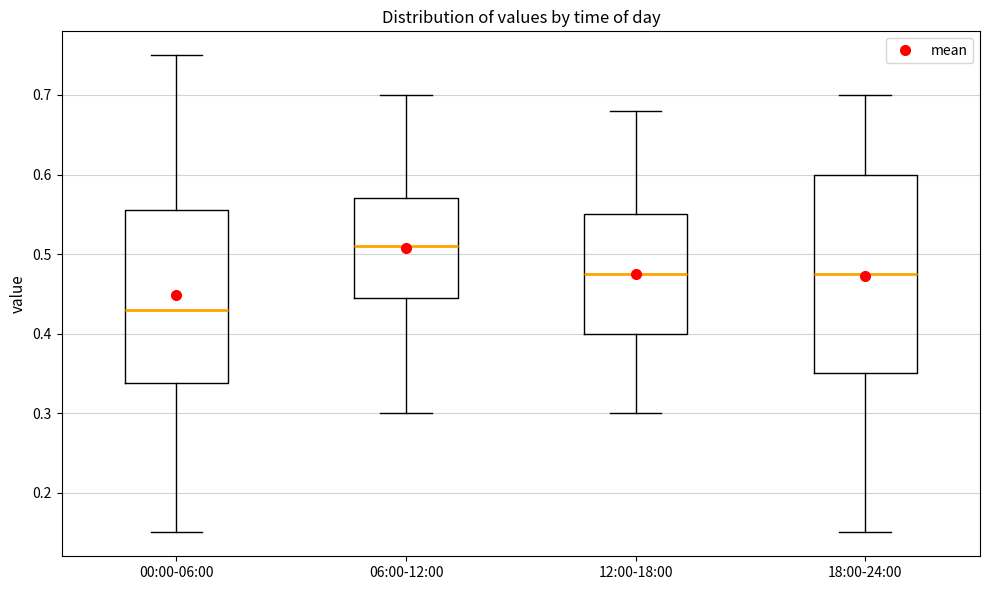

Which box's median line is the lowest?

00:00-06:00